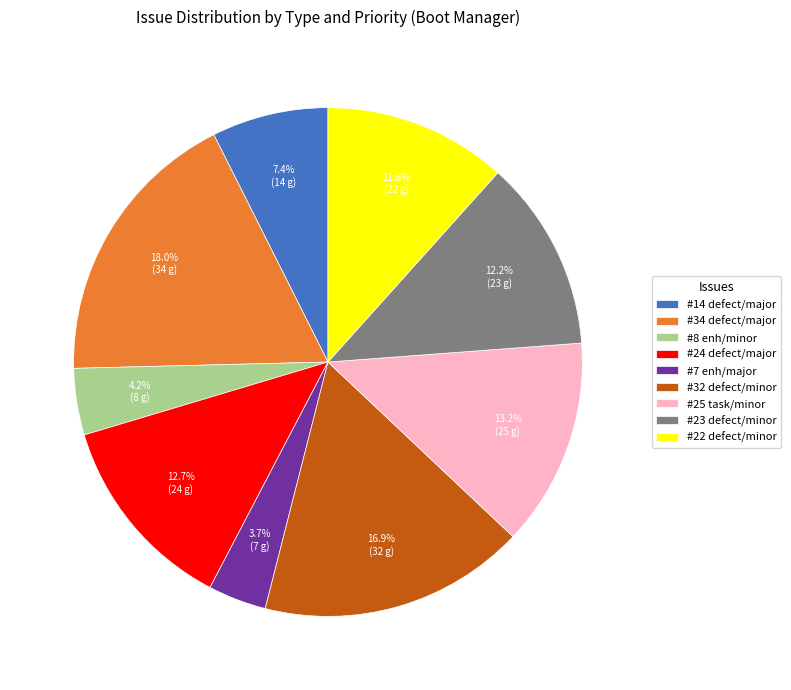

What is the ratio of the value at #14 defect/major to the value at #34 defect/major?

0.4